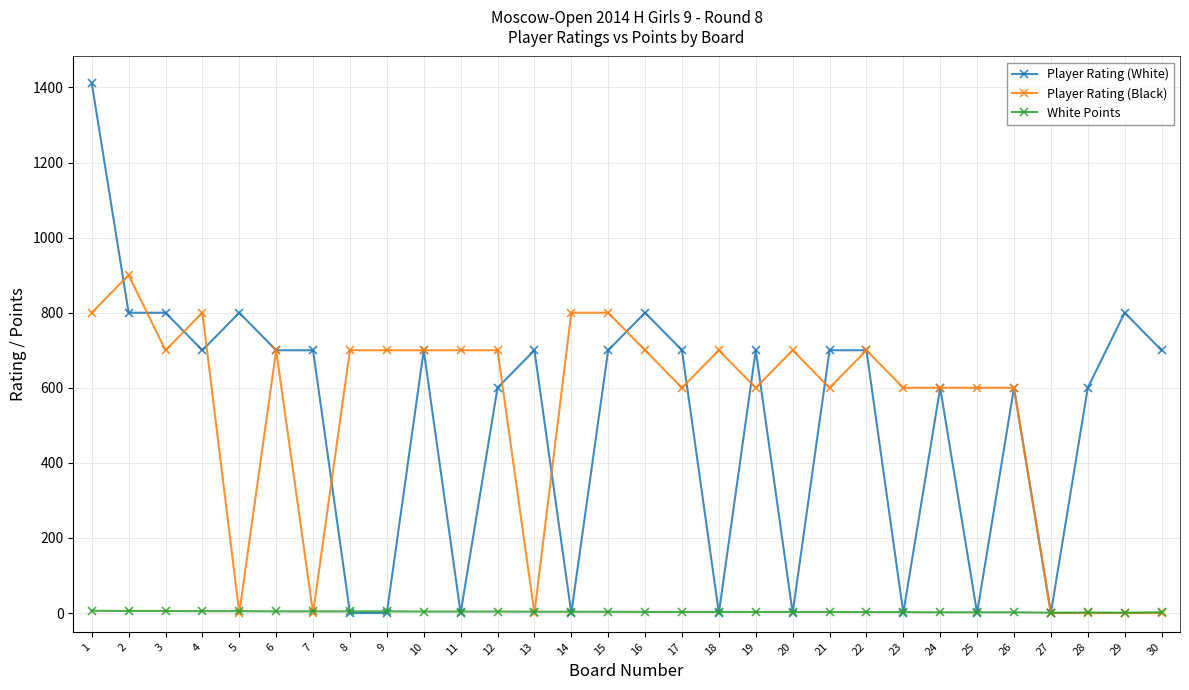

What is the sum of the Player Rating (White) values at 27 and 1?

1412.0